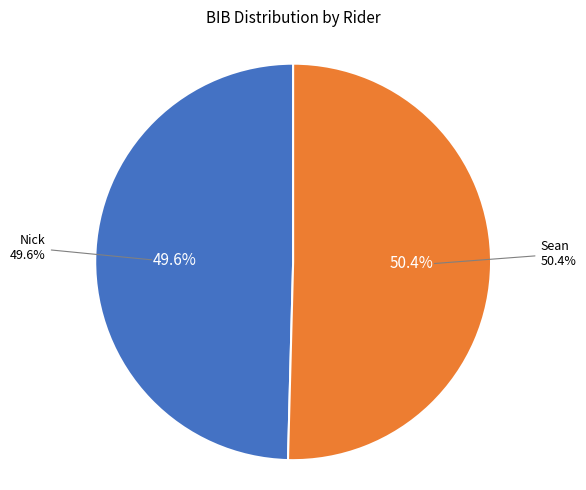

To the nearest percent, what portion does Nick represent?

50%